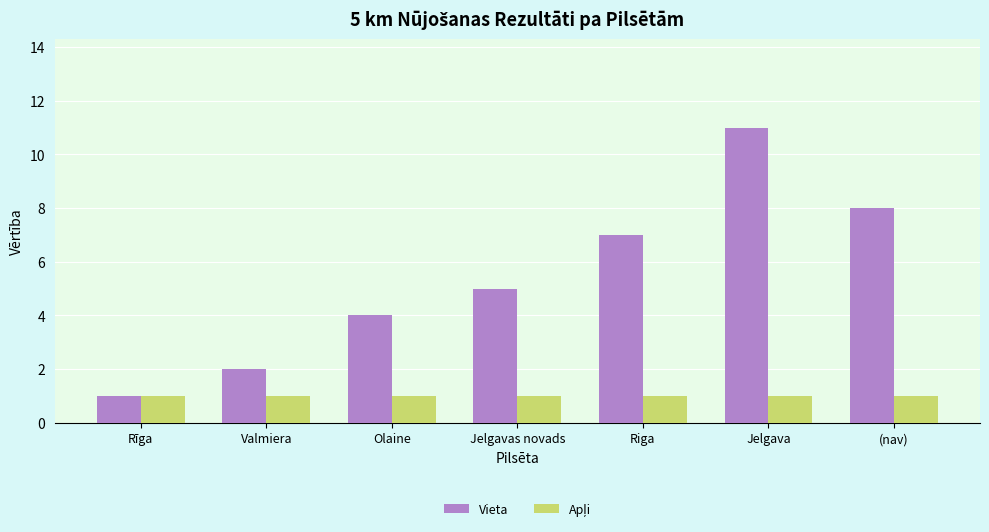

Which series has the largest total across all categories?

Vieta